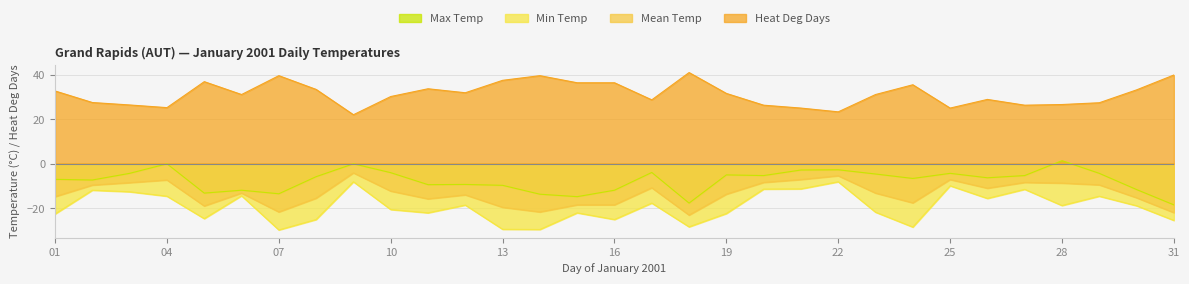

At which category is the sum across all series the highest?

09